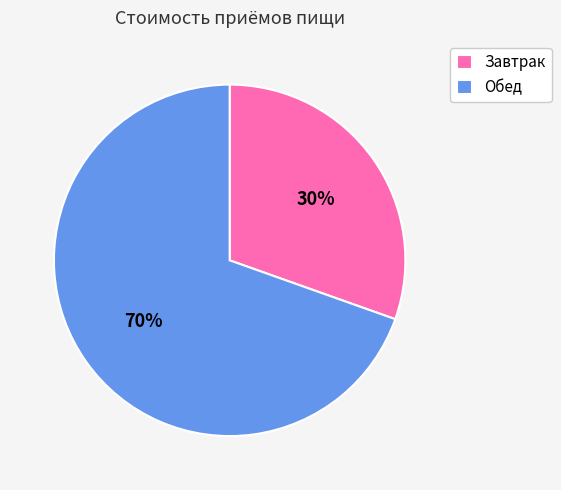

Which category has the biggest portion of the pie?

Обед